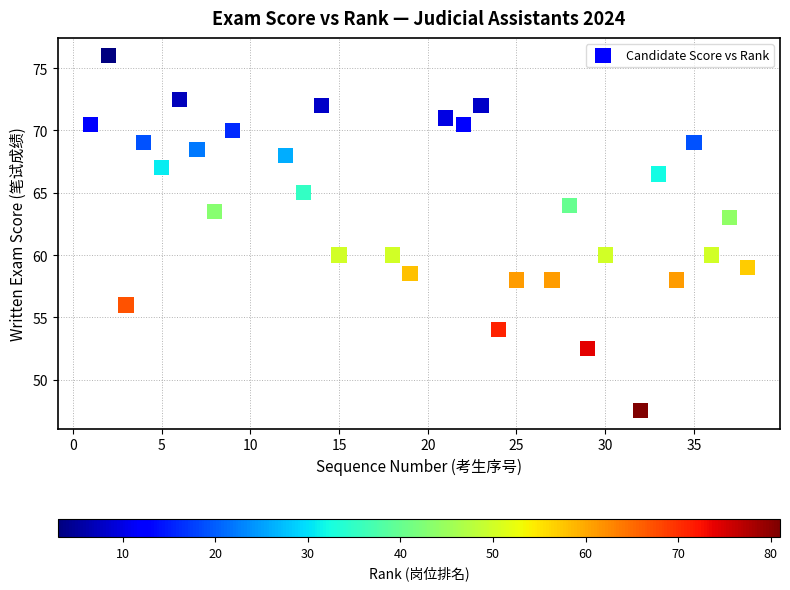

What is the range of Y values (max minus min)?

28.5